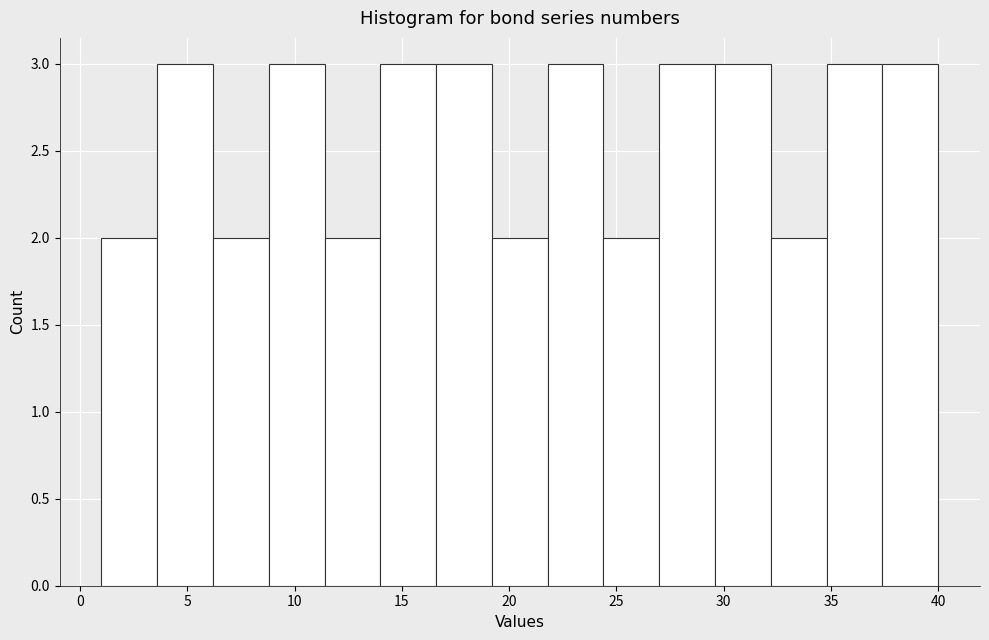

What is the height of the bar covering 6.2 to 8.8 on the x-axis? Neither the bar edges nor the heights are printed on the chart, so give them approximately, as read against the axes.

2